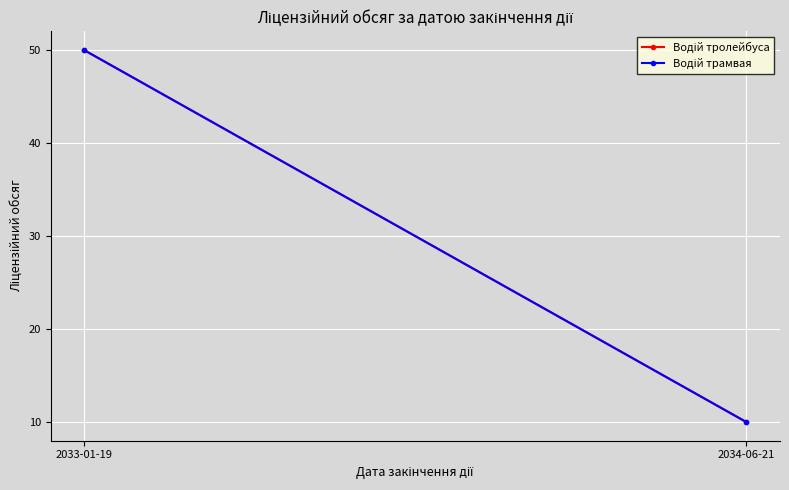

What is the minimum value for Водій трамвая?

10